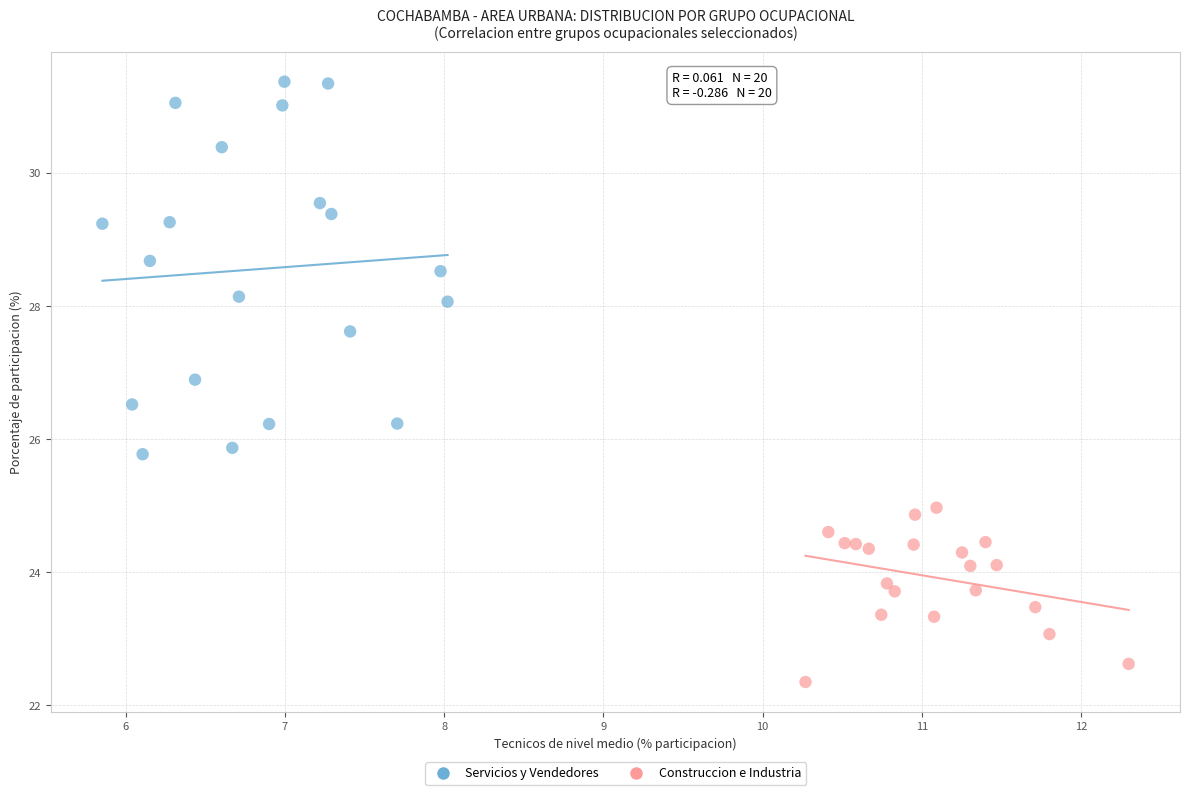

Which series reaches the maximum Y coordinate?

Servicios y Vendedores